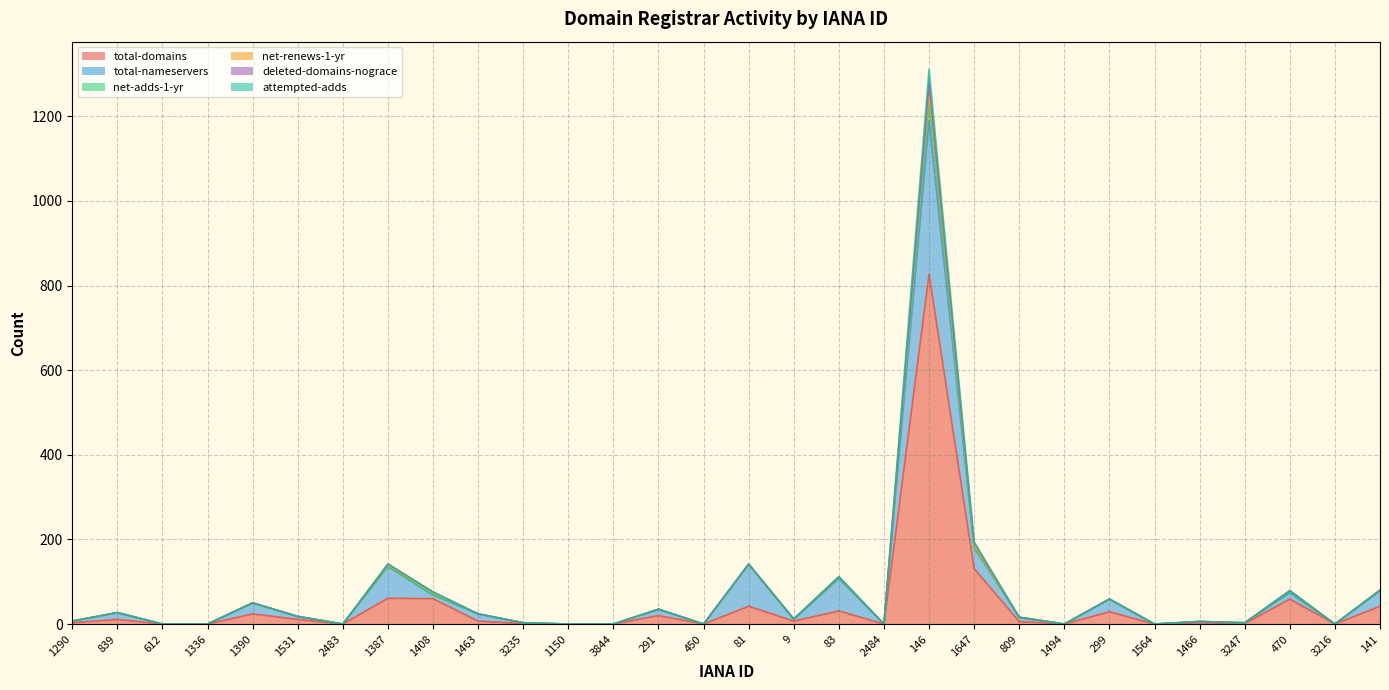

Reading left to right, transcribe all the data shown in this chart.

total-domains: 3	11	0	0	24	11	0	61	60	7	1	0	0	20	0	42	7	31	0	827	131	6	0	29	0	3	1	59	0	42
total-nameservers: 4	16	0	0	26	7	0	75	9	17	2	0	0	15	0	99	4	77	0	362	50	10	0	30	0	3	2	15	0	37
net-adds-1-yr: 0	0	0	0	0	0	0	0	0	0	0	0	0	0	0	0	0	0	0	43	0	0	0	0	0	0	0	1	0	0
net-renews-1-yr: 0	0	0	0	0	0	0	3	5	0	0	0	0	0	0	0	1	3	0	25	4	0	0	0	0	0	0	4	0	1
deleted-domains-nograce: 0	0	0	0	0	0	0	3	2	0	0	0	0	0	0	1	0	1	0	23	8	0	0	0	0	0	0	0	0	0
attempted-adds: 0	0	0	0	0	0	0	0	0	0	0	0	0	0	0	0	0	0	0	31	1	0	0	0	0	0	0	0	0	0